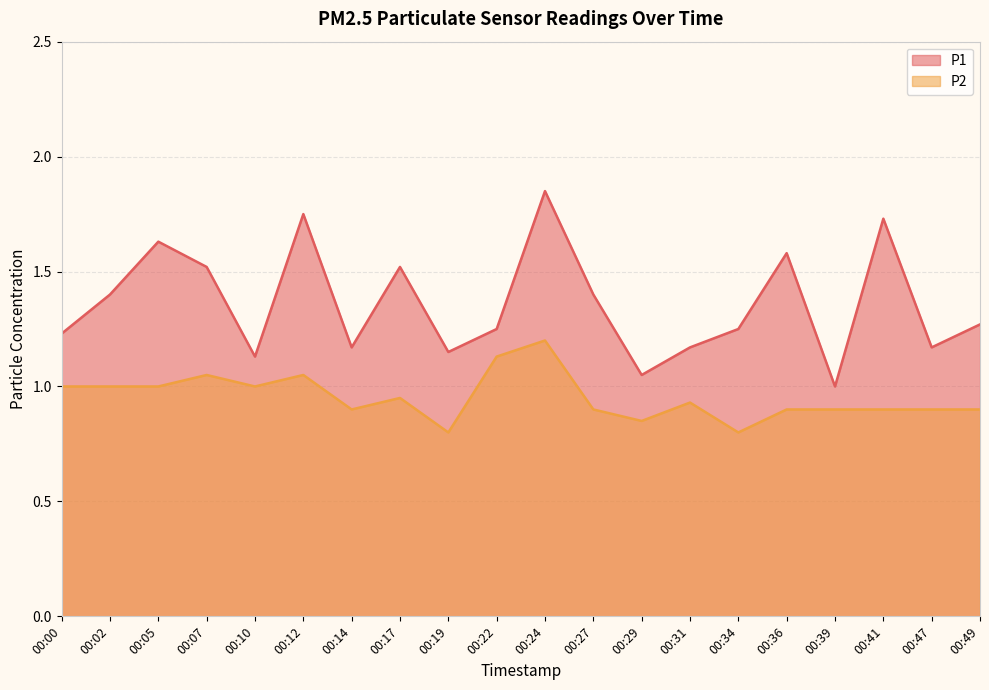

What is the difference between the maximum and minimum values in the P1 series?

0.9